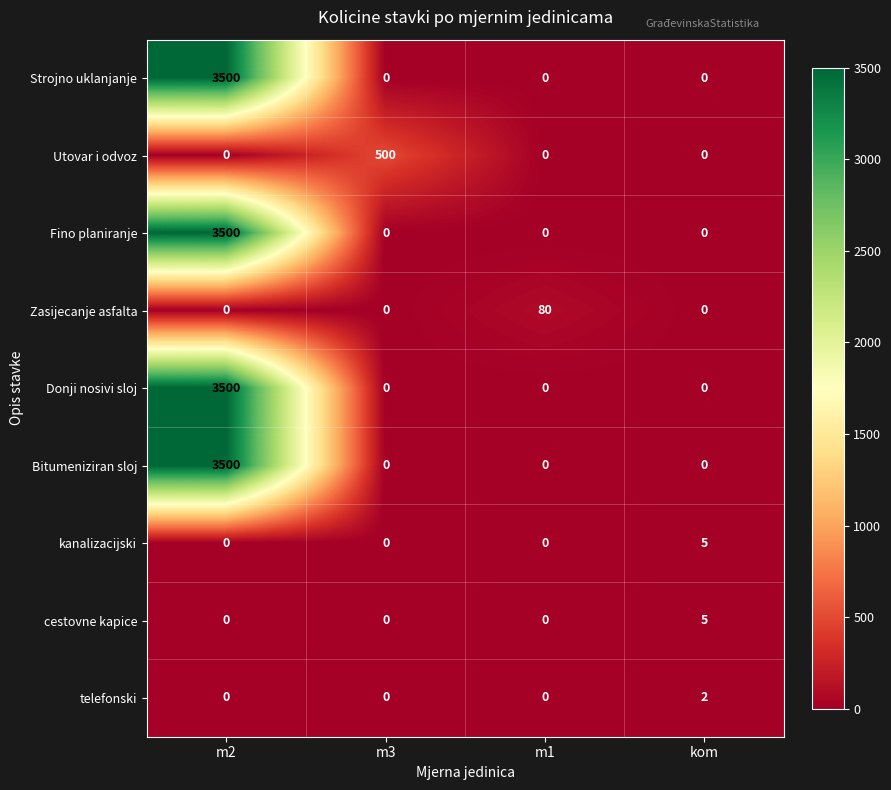

Between m3 and kom, which series saw the biggest shift?

Utovar i odvoz